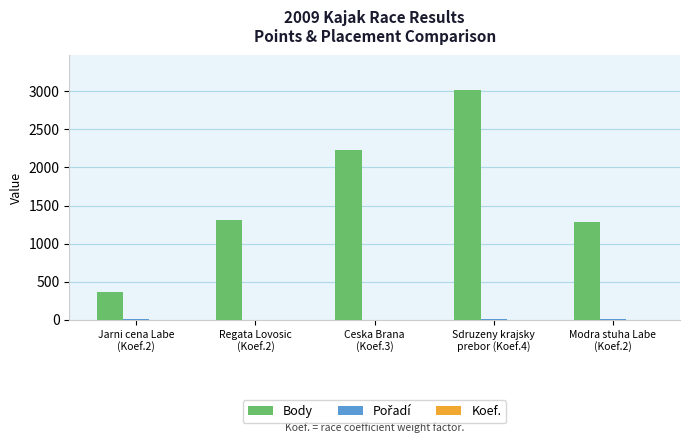

Which series has the largest total across all categories?

Body